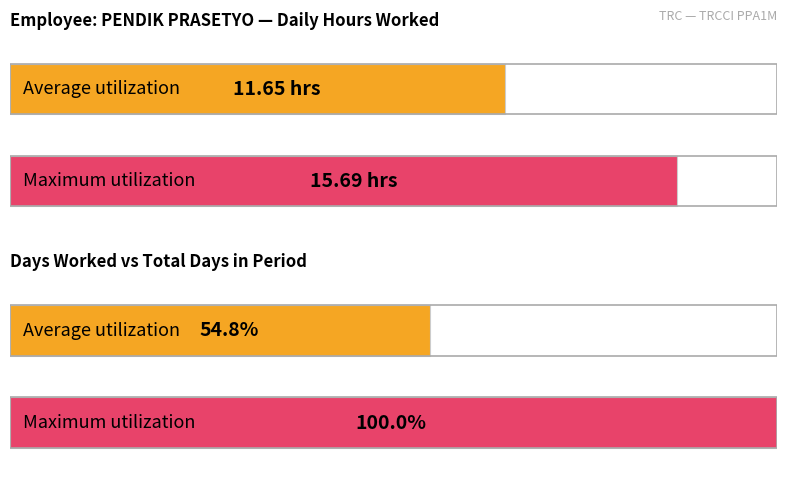

Is it true that Hours Worked equals 4.4 at 11?

False